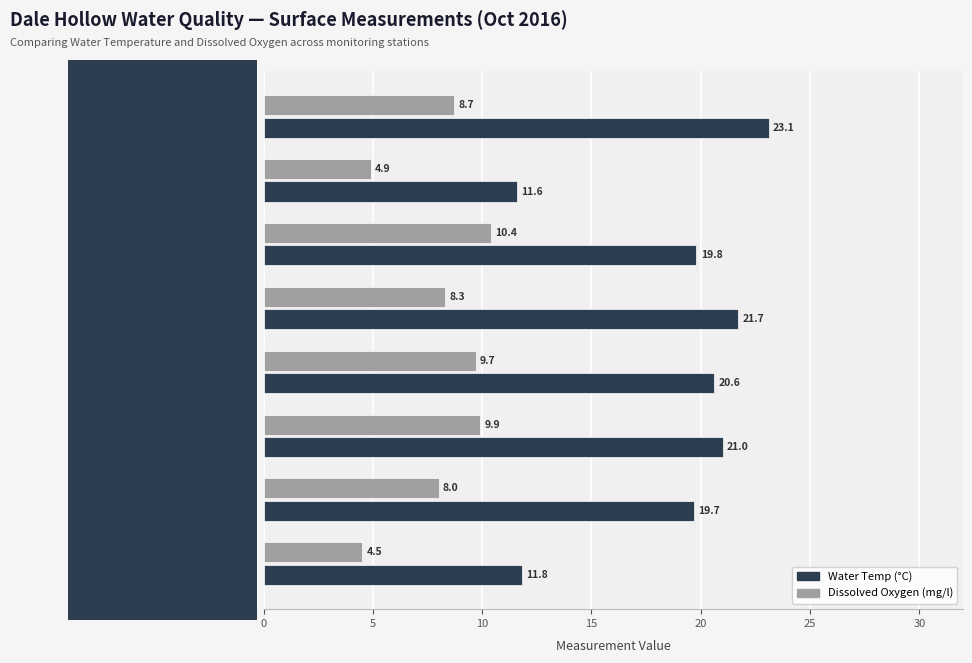

How many data points in Water Temp (°C) are above 20?

4